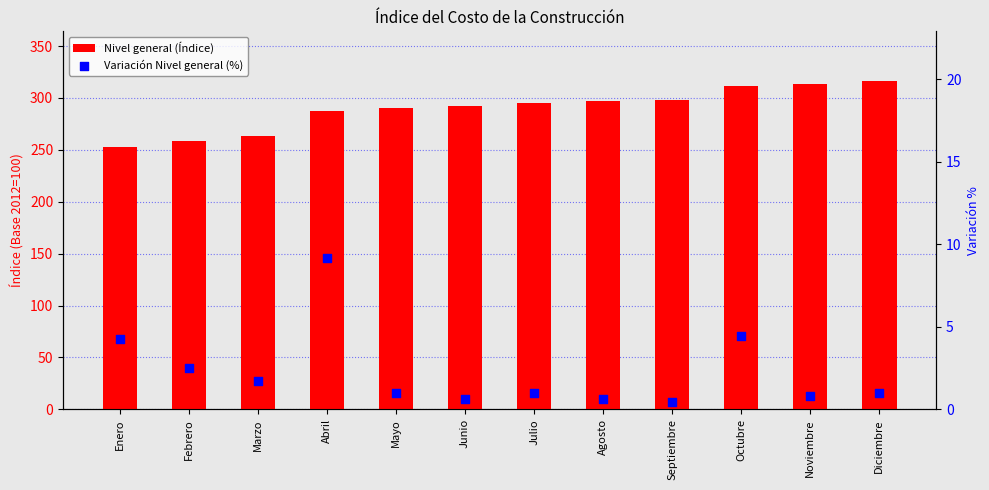

Which series has the largest Y range (max minus min)?

Nivel general (Índice)